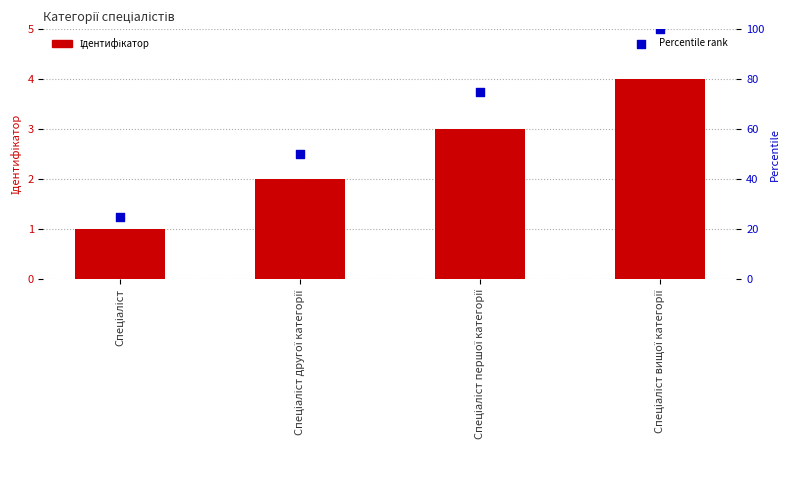

What is the total value across all series at Спеціаліст вищої категорії?

104